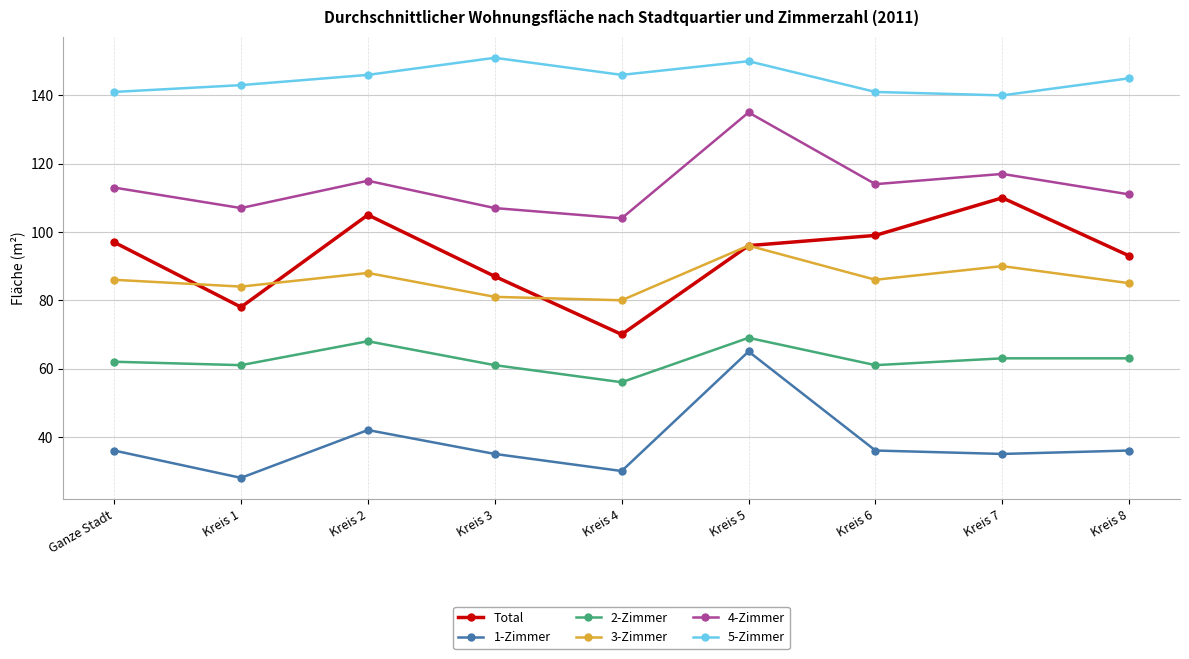

At Kreis 8, list the series in order from largest to smallest.

5-Zimmer, 4-Zimmer, Total, 3-Zimmer, 2-Zimmer, 1-Zimmer